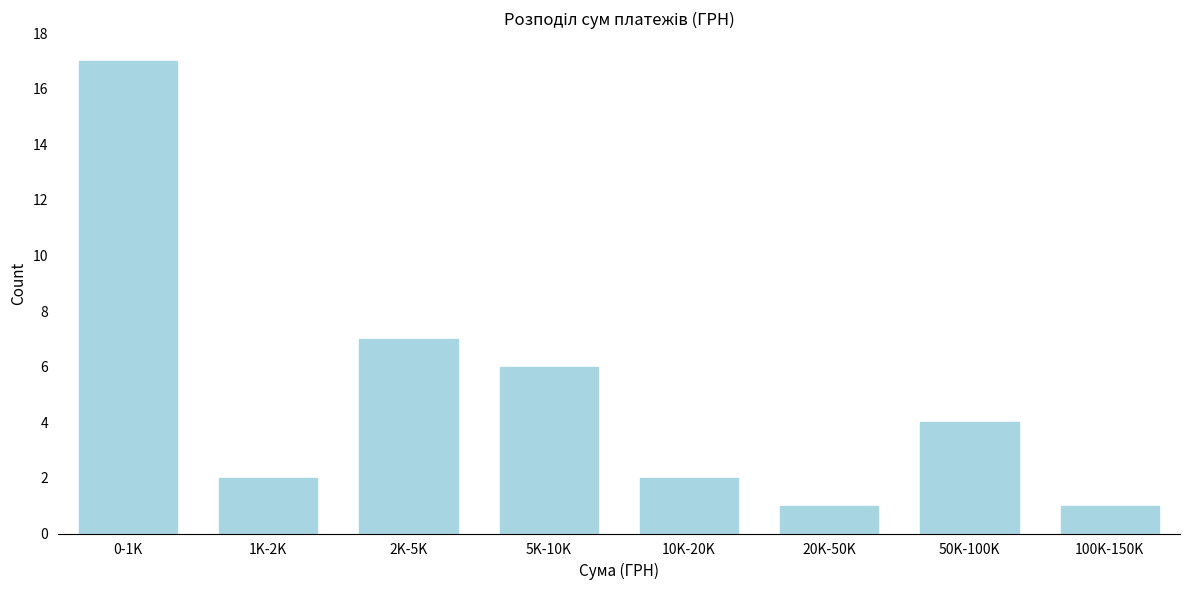

Reading left to right, what are all the values shown in this chart?

0-1K=17	1K-2K=2	2K-5K=7	5K-10K=6	10K-20K=2	20K-50K=1	50K-100K=4	100K-150K=1